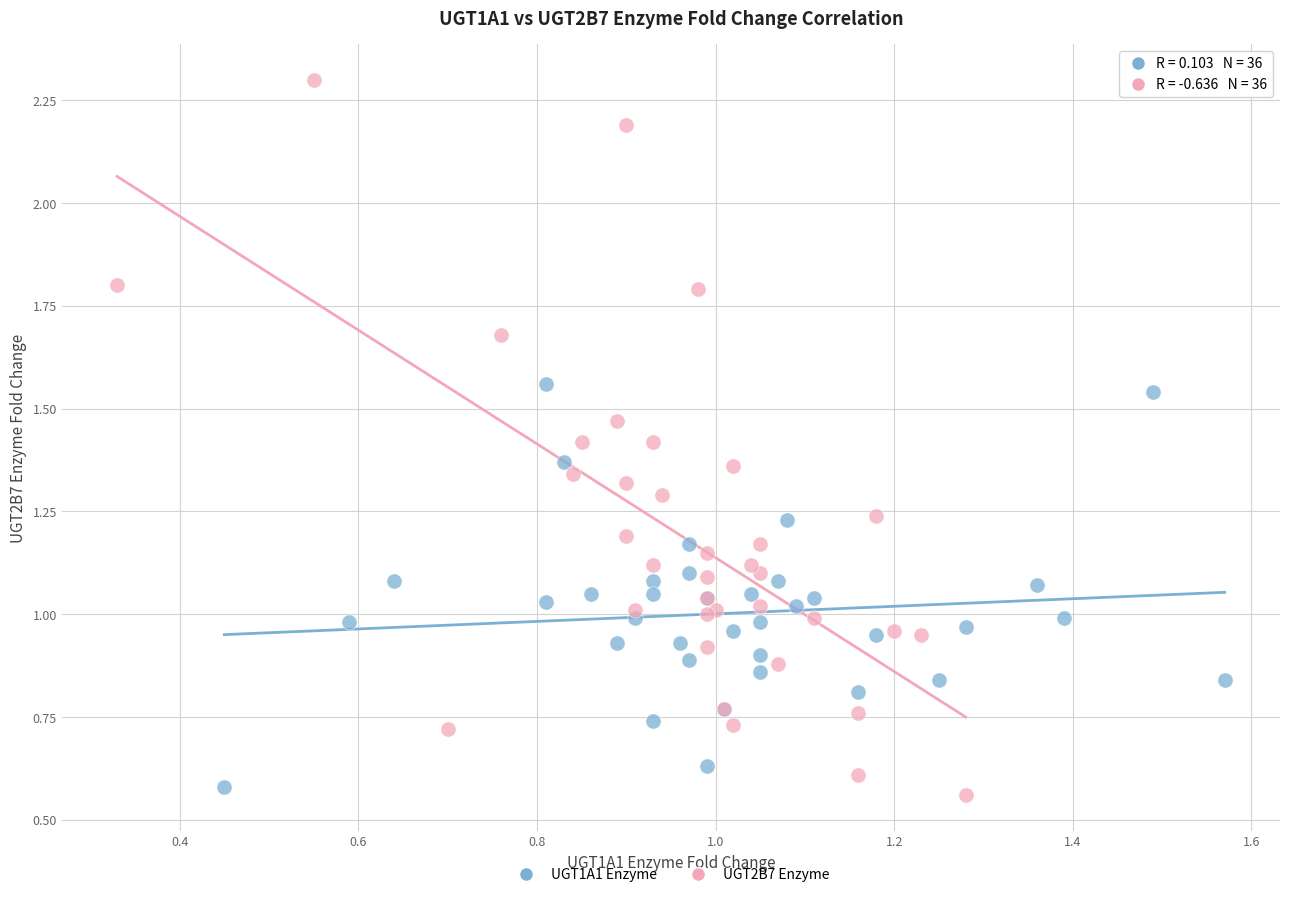

Which series has the largest Y range (max minus min)?

UGT2B7 Enzyme